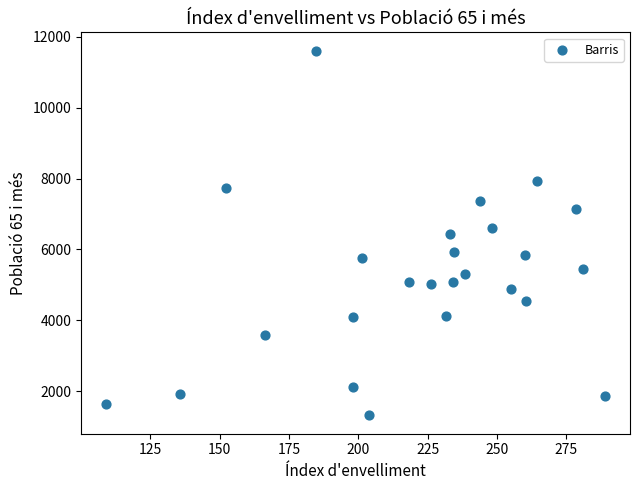

What is the range of Y values (max minus min)?

10303